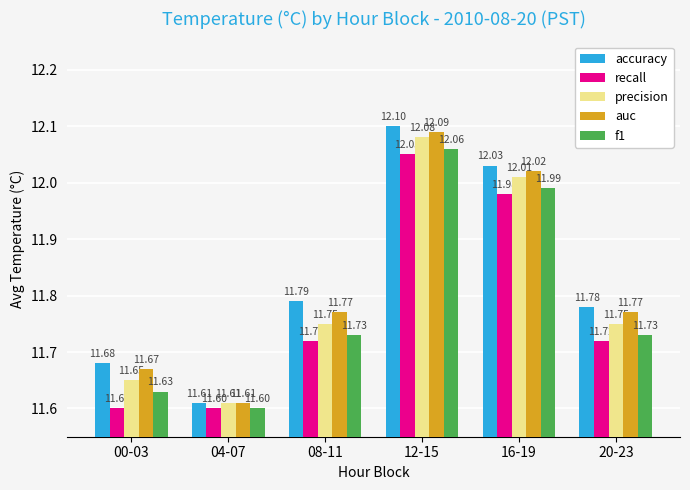

How many bars are there in each group?

5